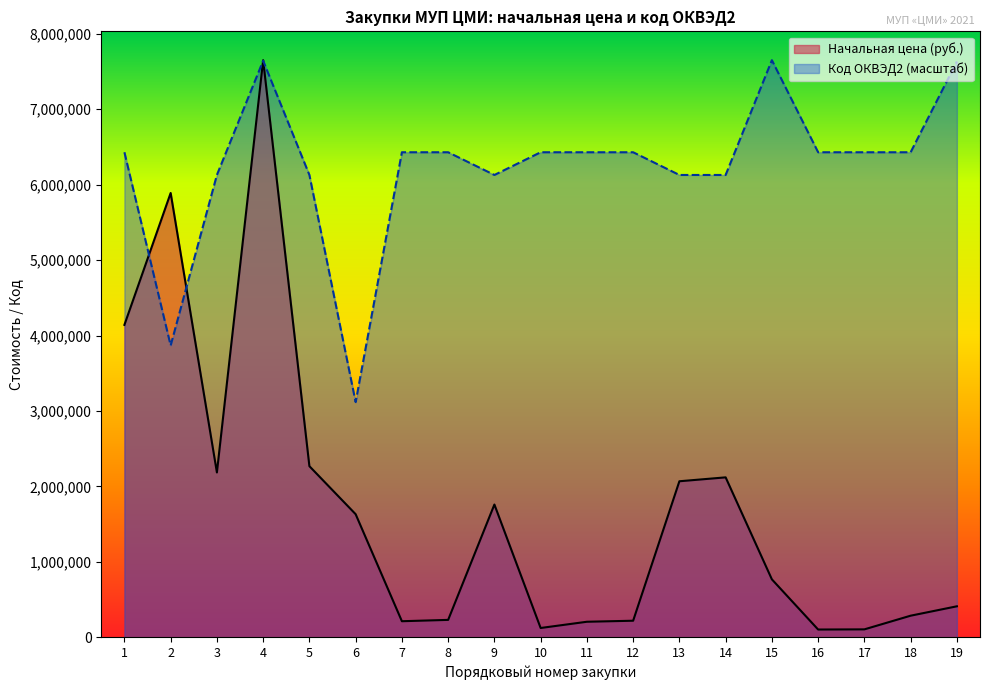

The Код ОКВЭД2 series shows 2174287.4 at 10. True or false?

False